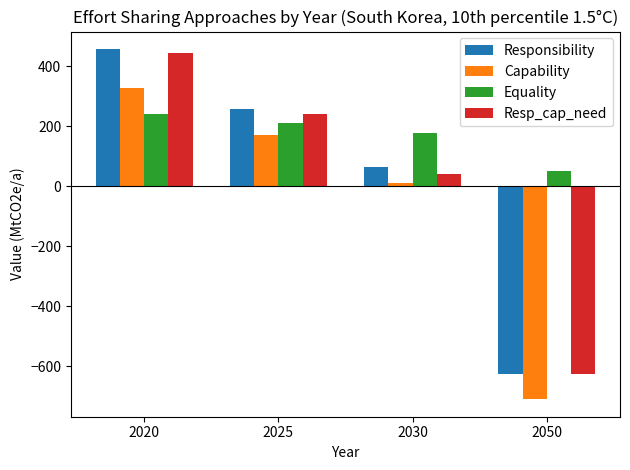

How many values in Capability are below zero?

1